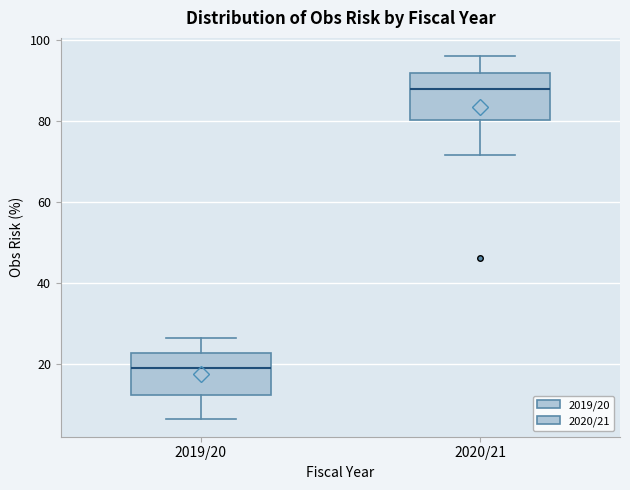

Which box has the lowest median line?

2019/20